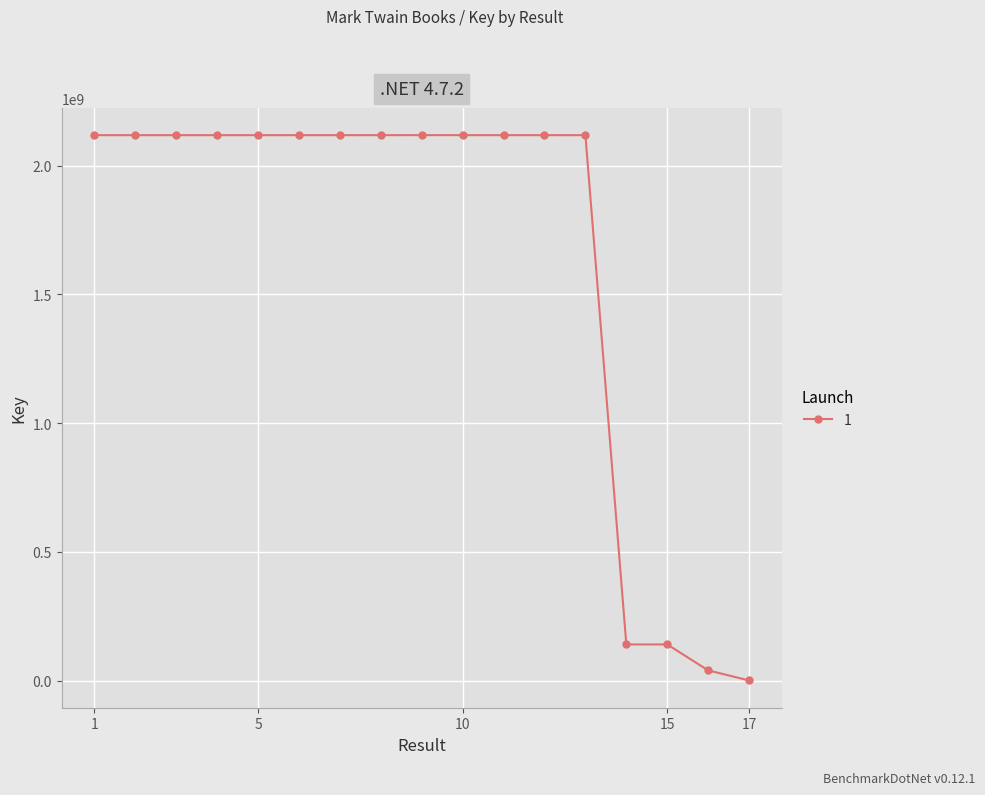

What is the average value?

1638588173